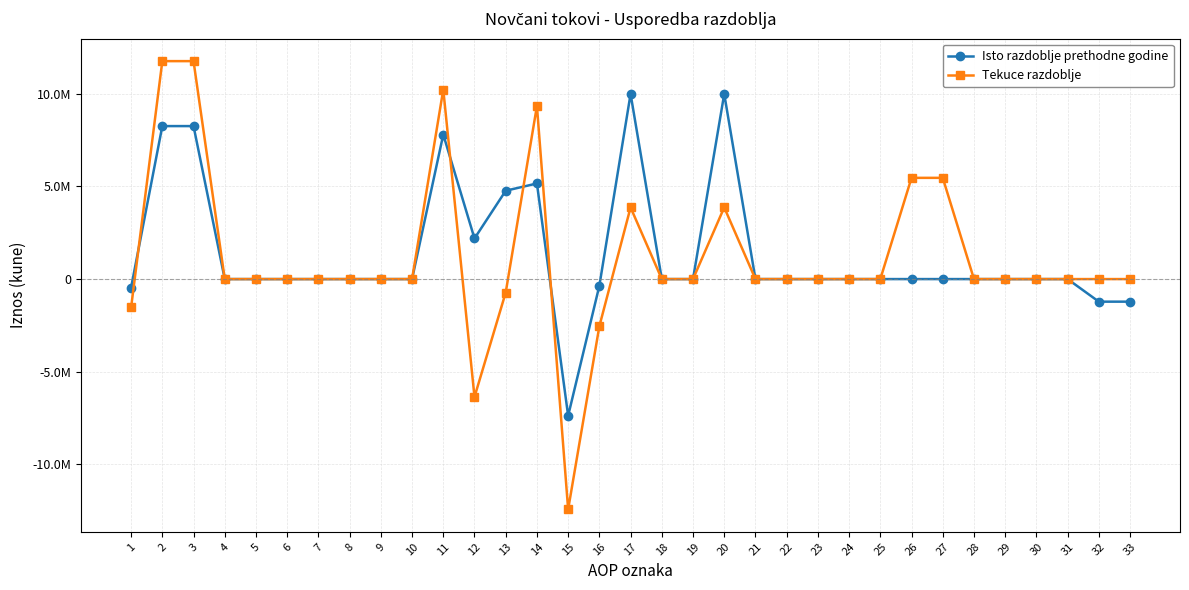

Is this an area chart (filled region under the line)?

No